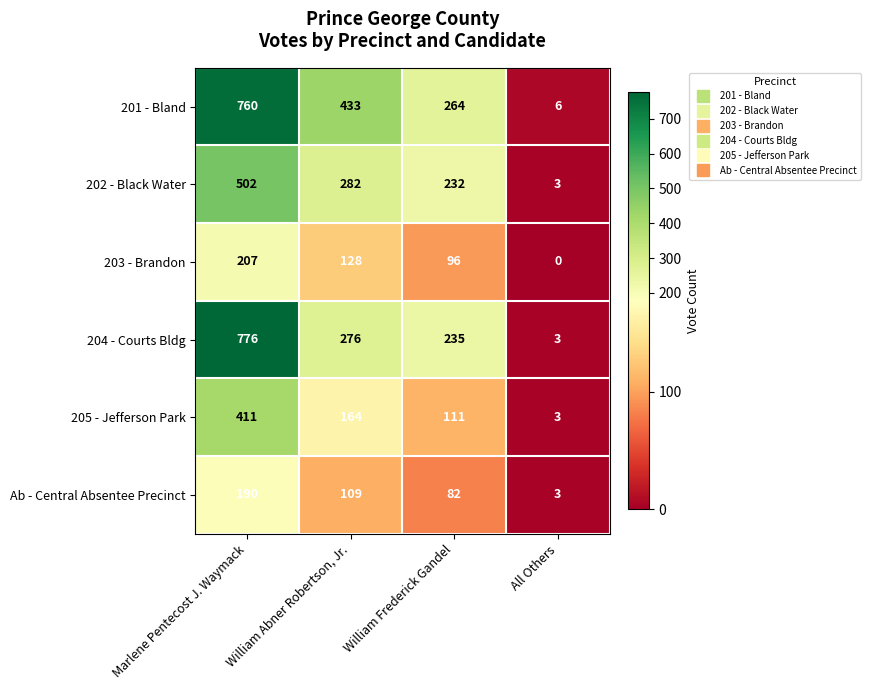

At which label is 205 - Jefferson Park closest to 207?

William Abner Robertson, Jr.